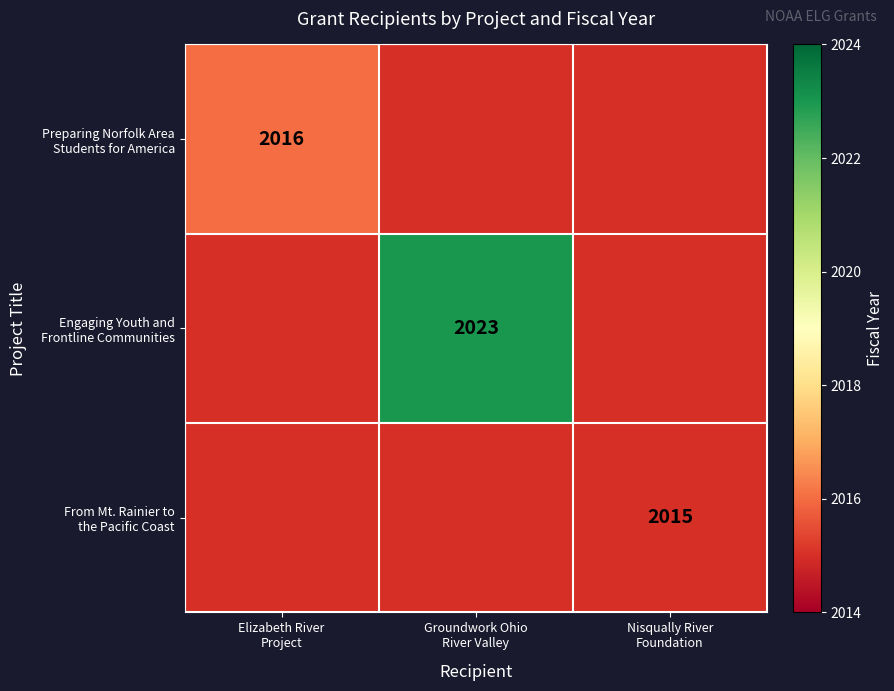

Which series has the largest total across all categories?

Engaging Youth and Frontline Communities